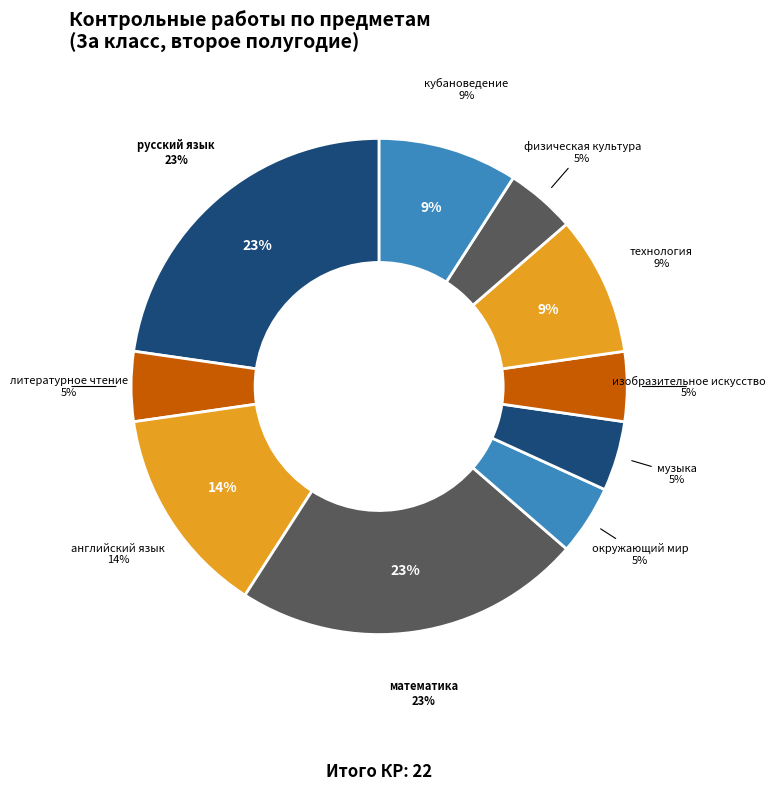

To the nearest percent, what is the combined percentage of русский язык and технология?

32%